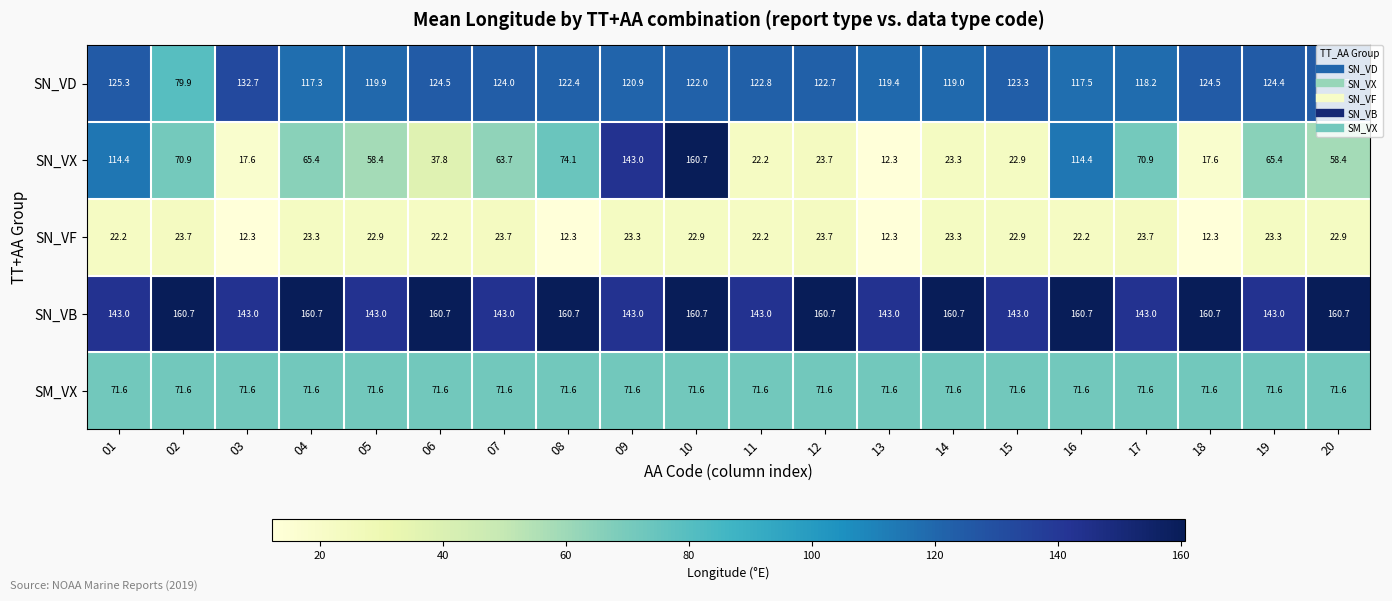

What is the difference between the SN_VD values at 10 and 11?

0.8